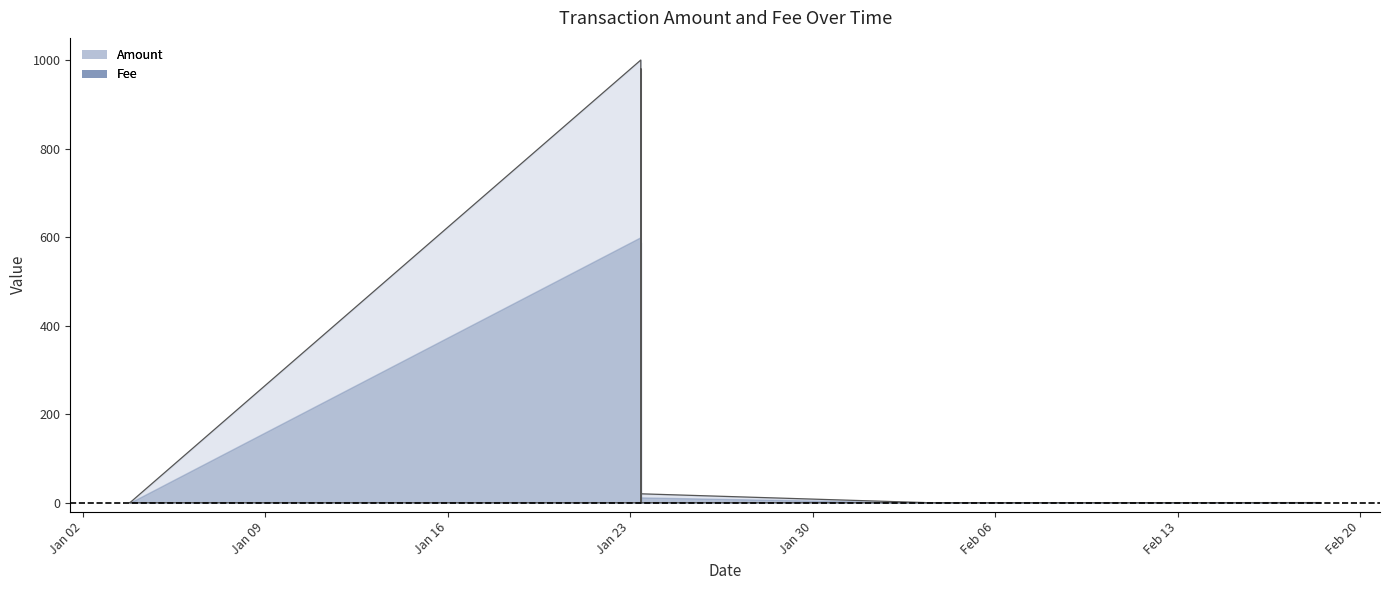

What are all the series names shown in the legend?

Amount, Fee